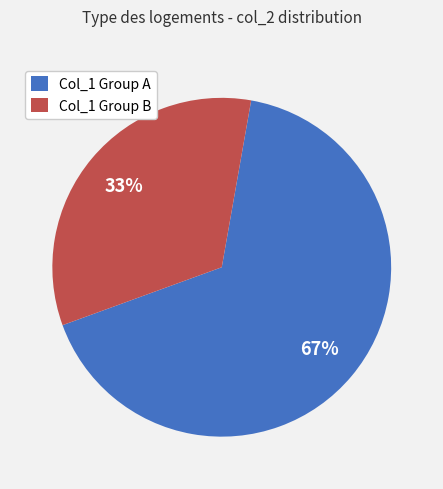

Do Col_1 Group B and Col_1 Group A together represent more than half of the pie?

Yes